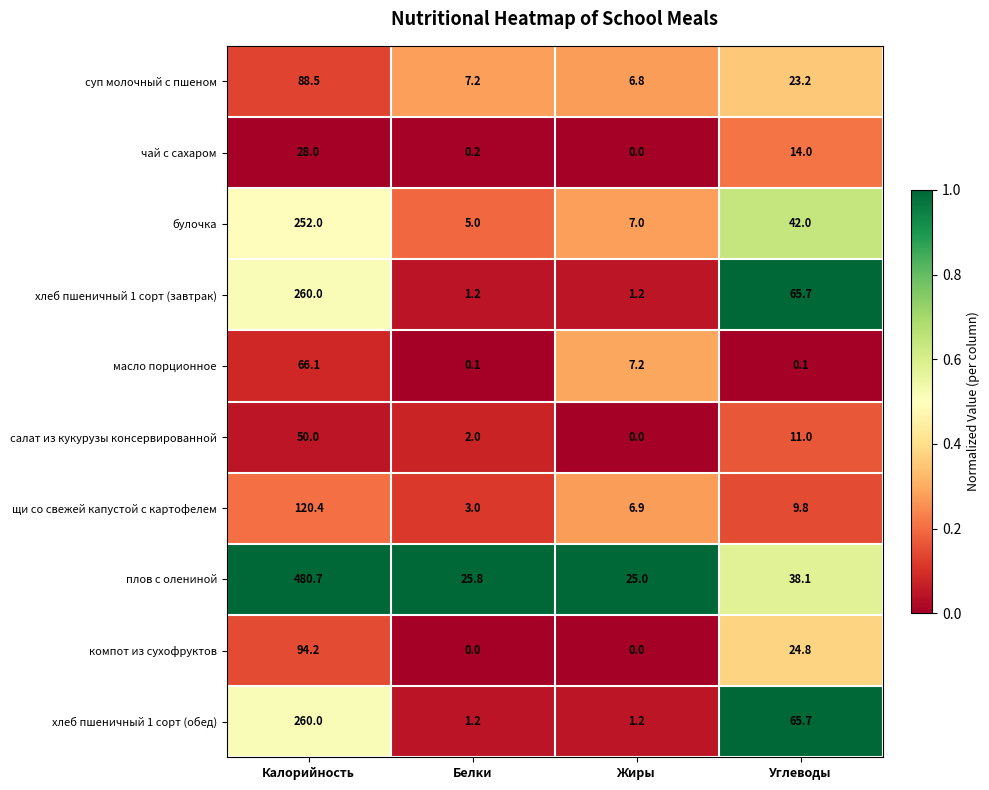

What is the spread (max minus min) of values at Углеводы?

65.6